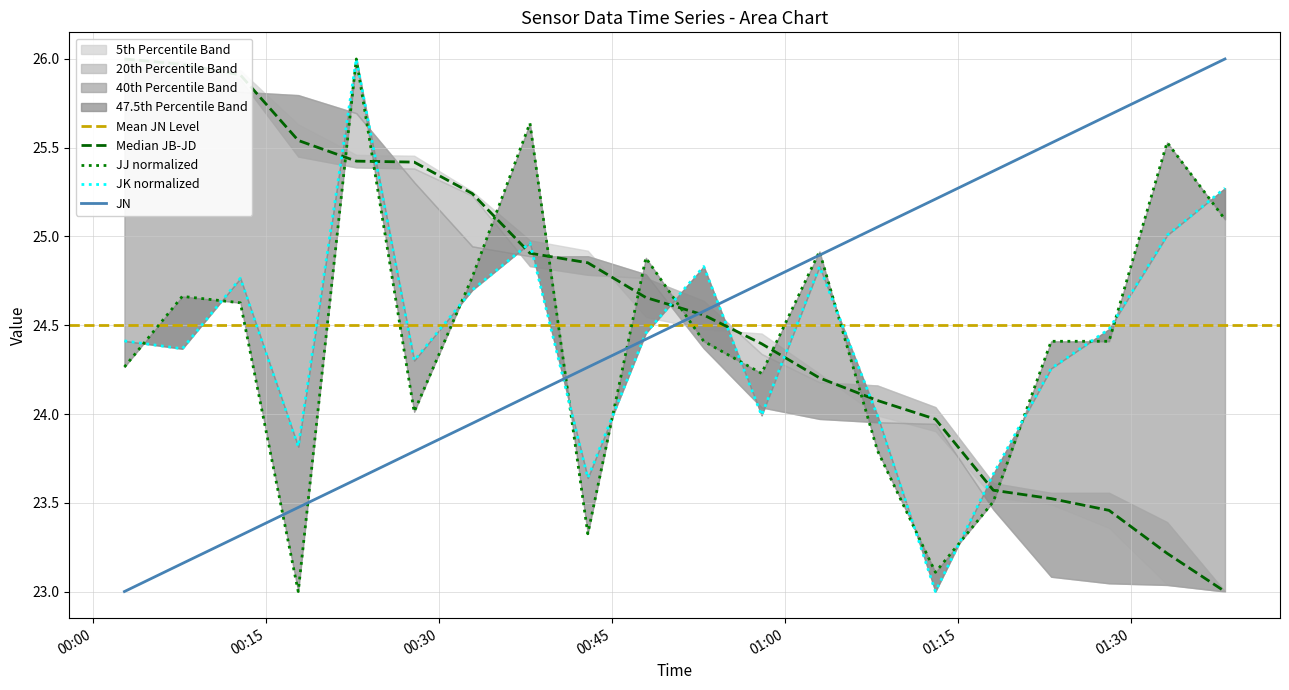

Which has a higher value, 2017-09-16 00:12:46 or 2017-09-16 01:38:07?

2017-09-16 01:38:07